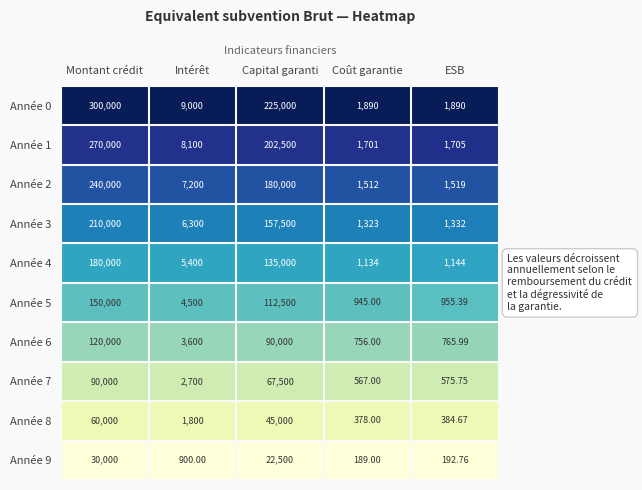

Where does the Année 0 series first go above 9000?

Montant crédit